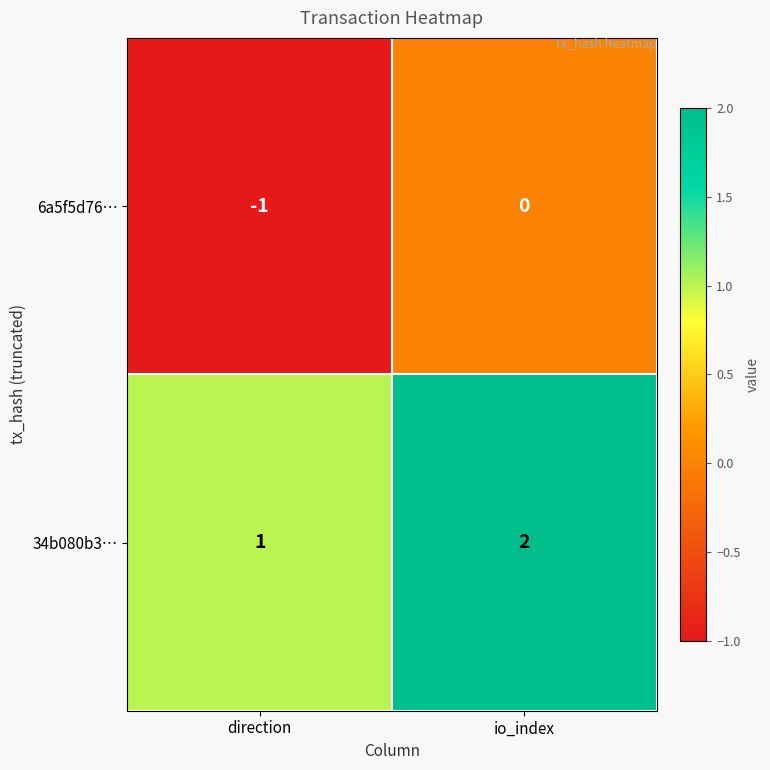

List the series in order of their overall mean, lowest first.

6a5f5d76…, 34b080b3…